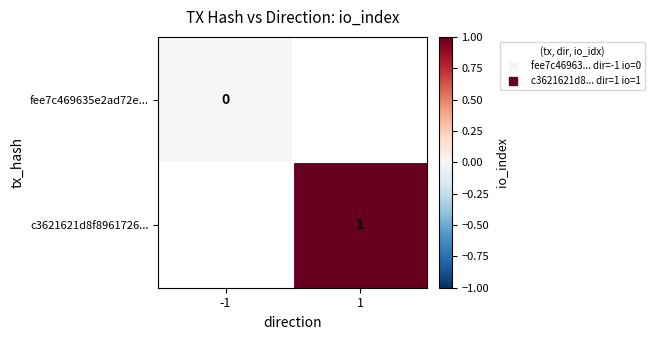

The c3621621d8f8961726... series shows 1.0 at 1. True or false?

True